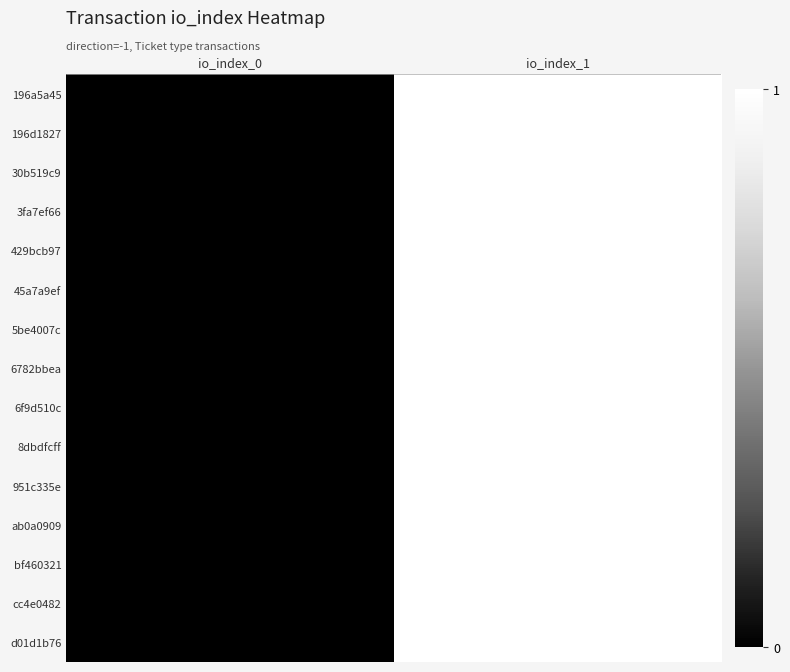

Which label corresponds to the smallest value in the chart?

io_index_0